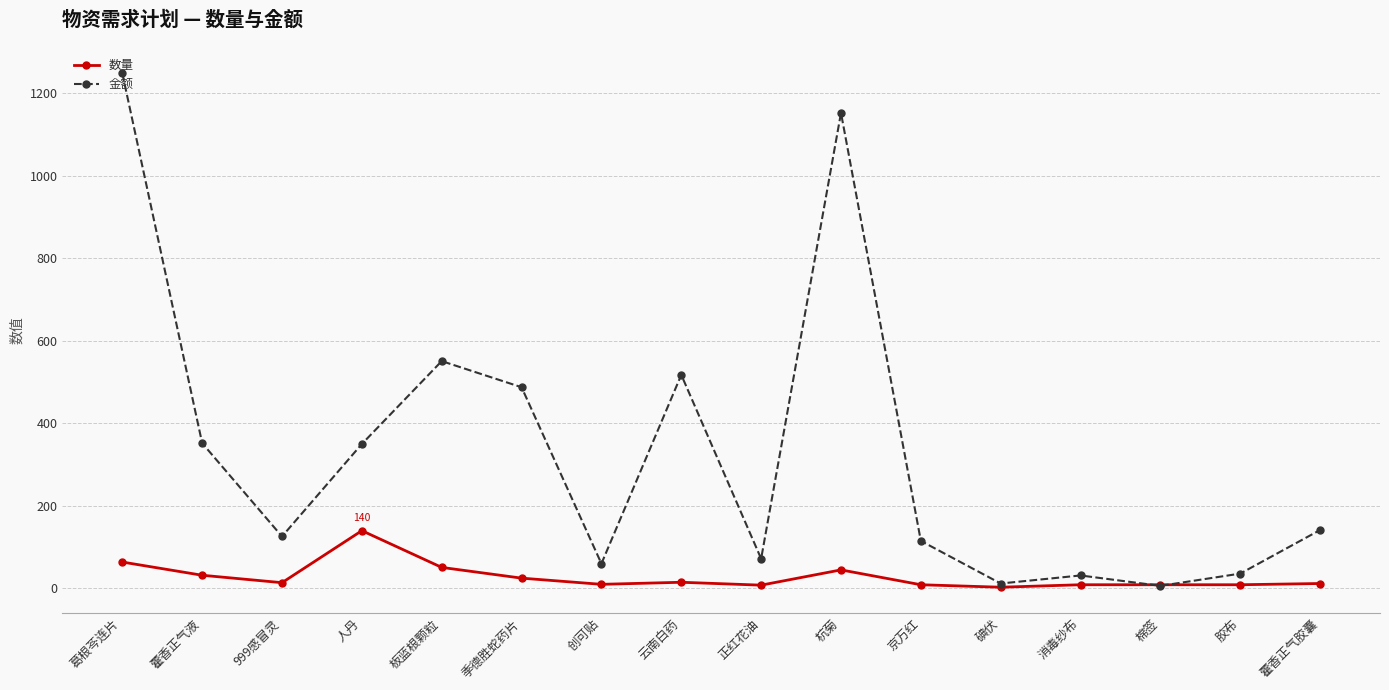

Read the 金额 value at 消毒纱布.

31.5